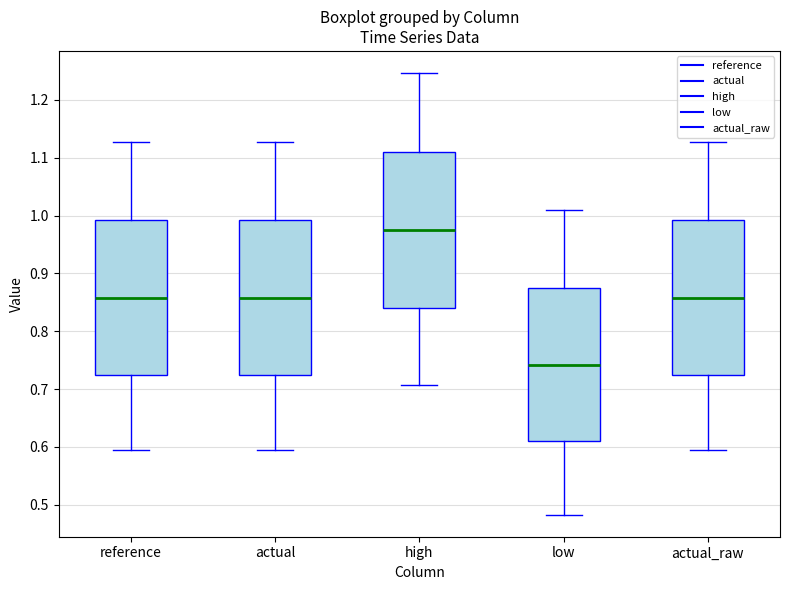

Which box has the lowest median line?

low